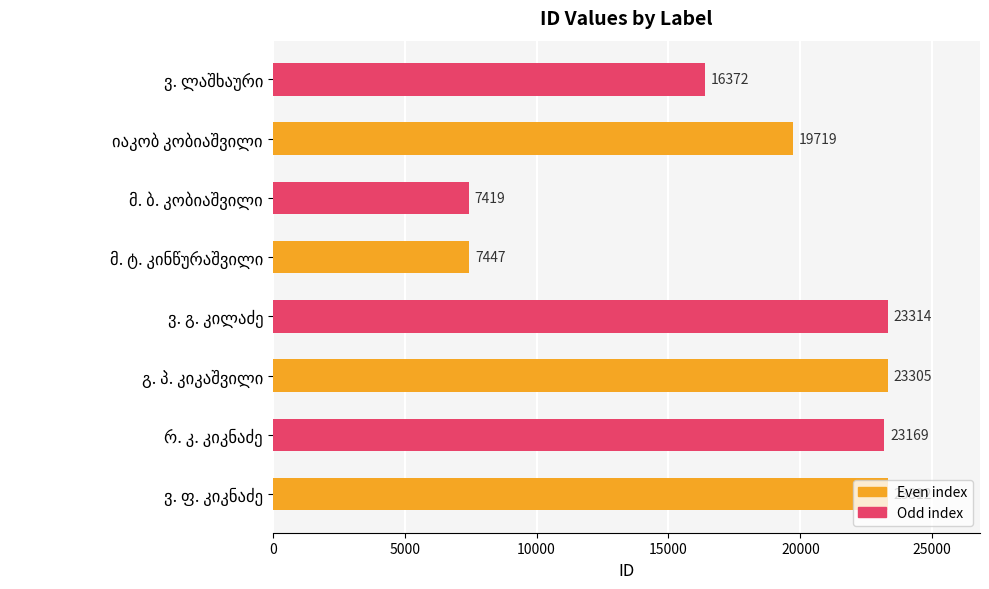

What is the difference between the maximum and minimum values?

15895